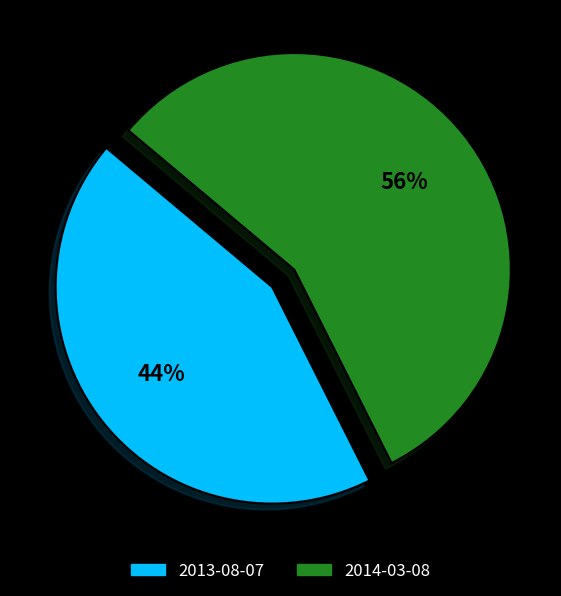

To the nearest percent, what is the average slice percentage?

50%